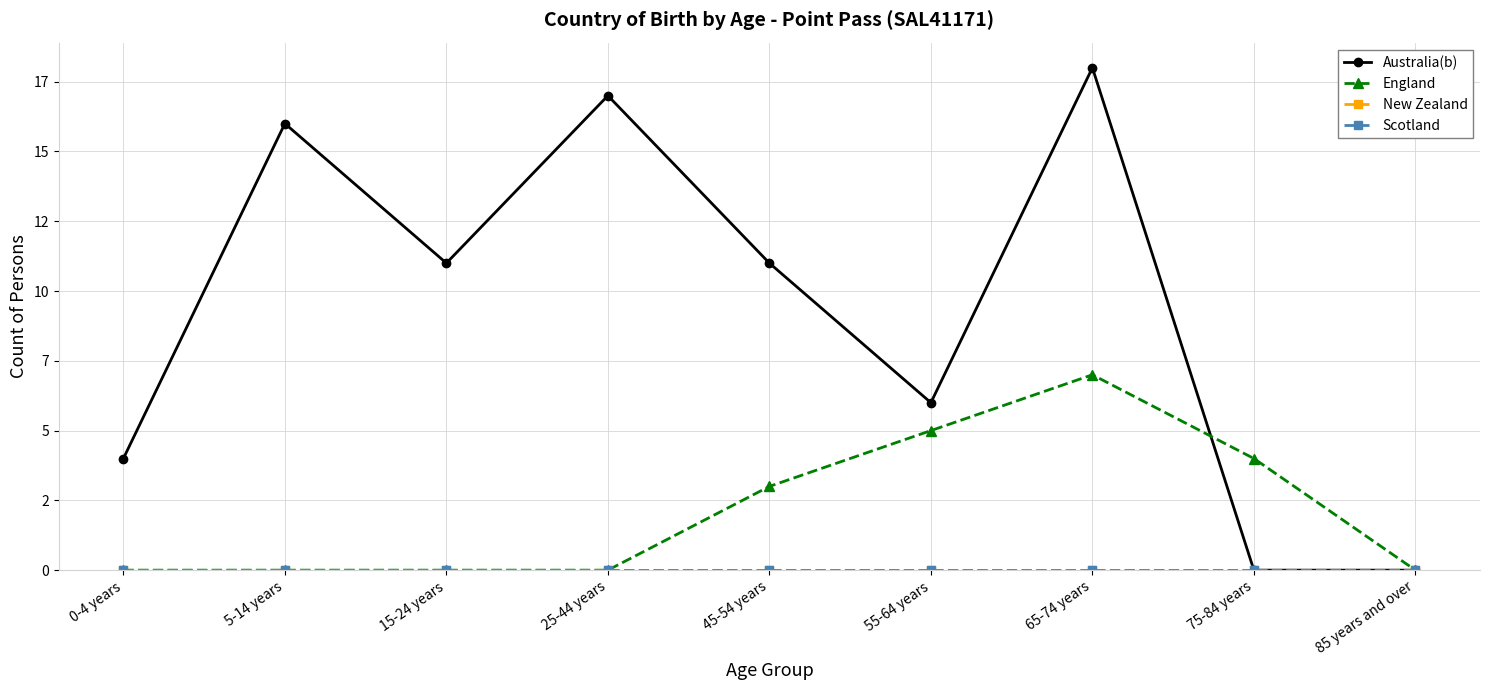

Is this an area chart (filled region under the line)?

No